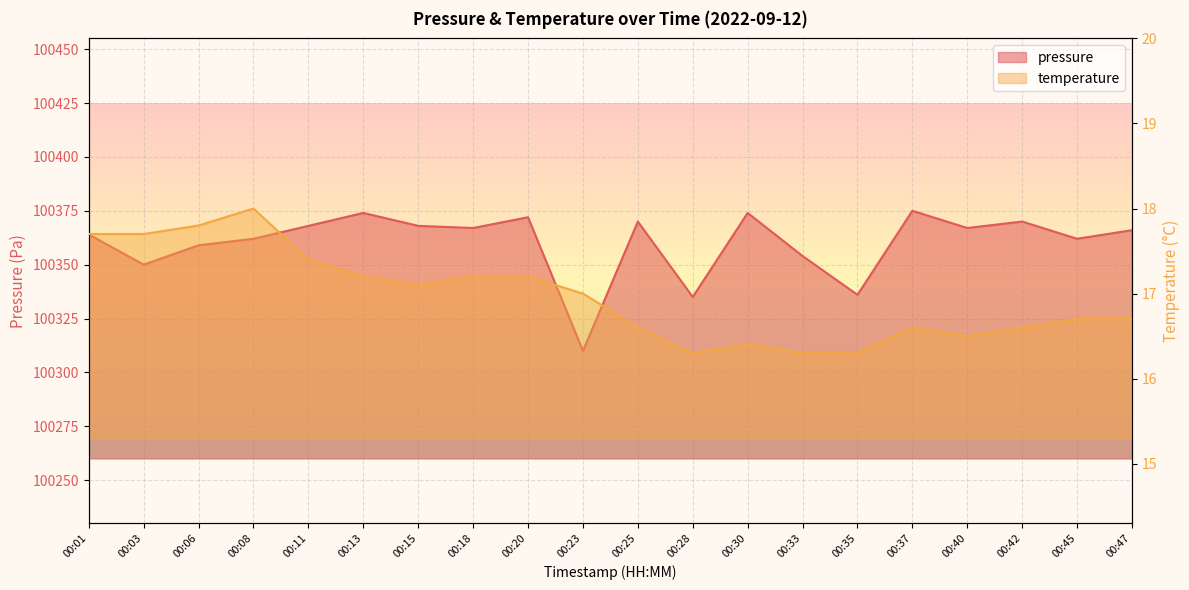

Where is temperature nearest to the value 17?

00:23